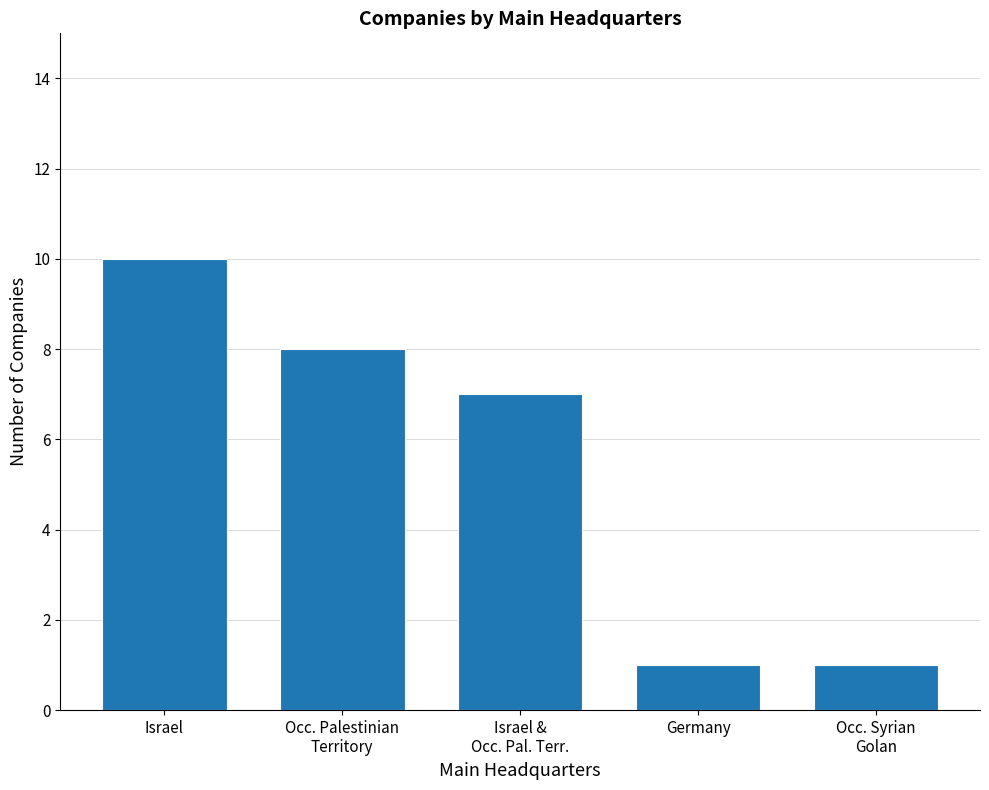

Is it true that the value at Occ. Syrian
Golan is 1?

True